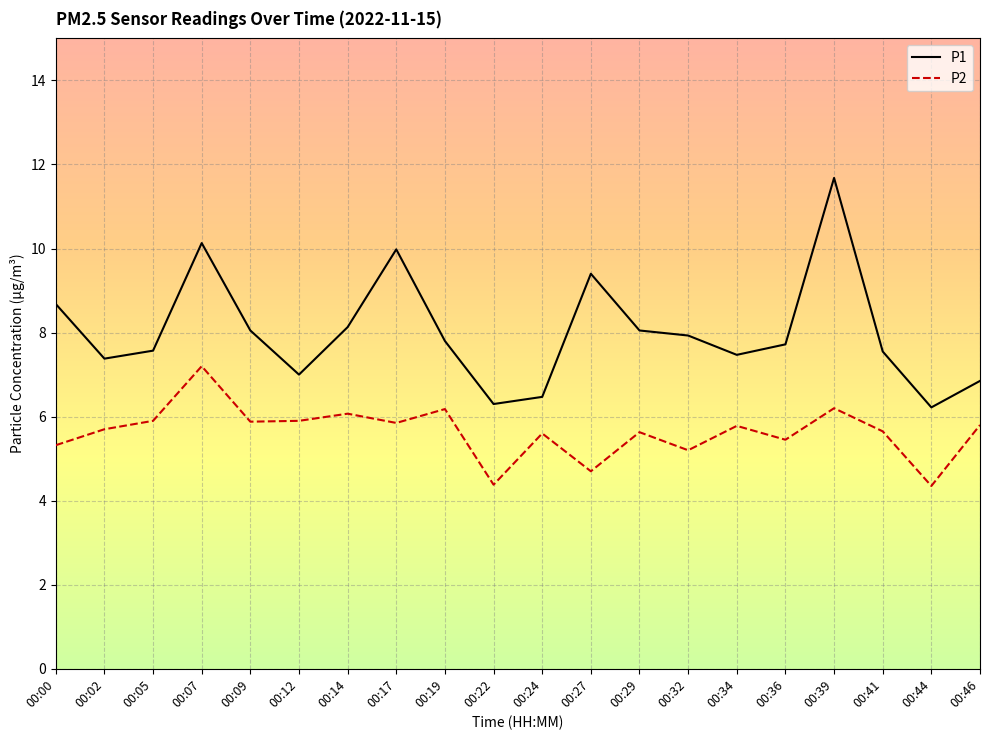

Which series changed the most between 00:19 and 00:44?

P2